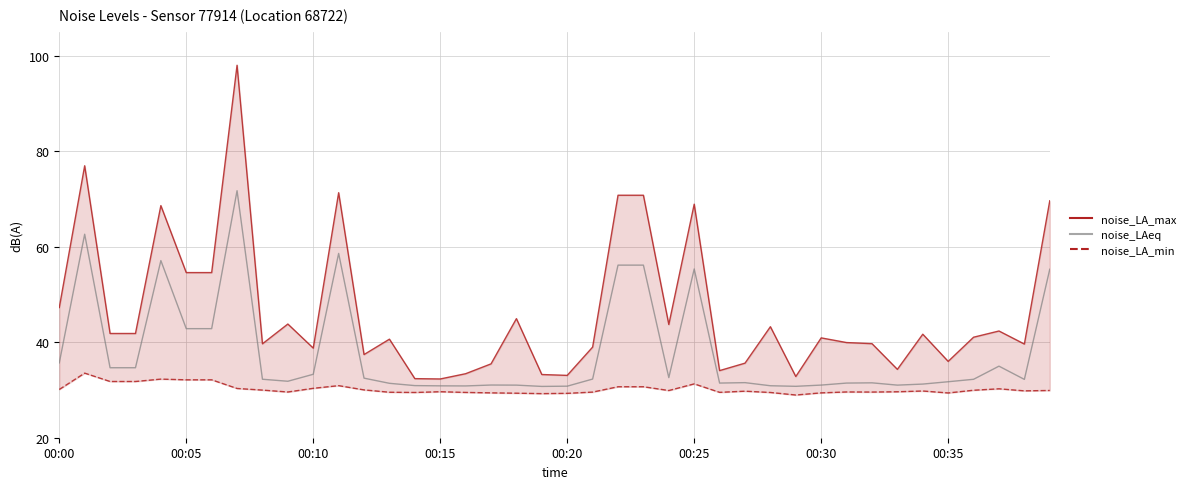

What is the difference between the second highest and minimum values in the noise_LA_min series?

3.3